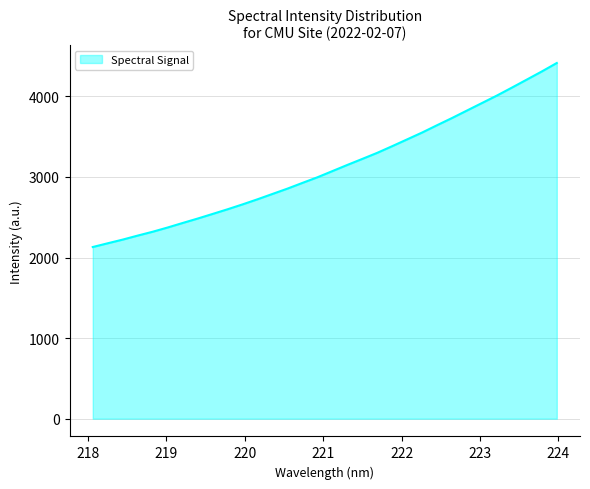

What is the difference between the maximum and minimum values?

2283.7